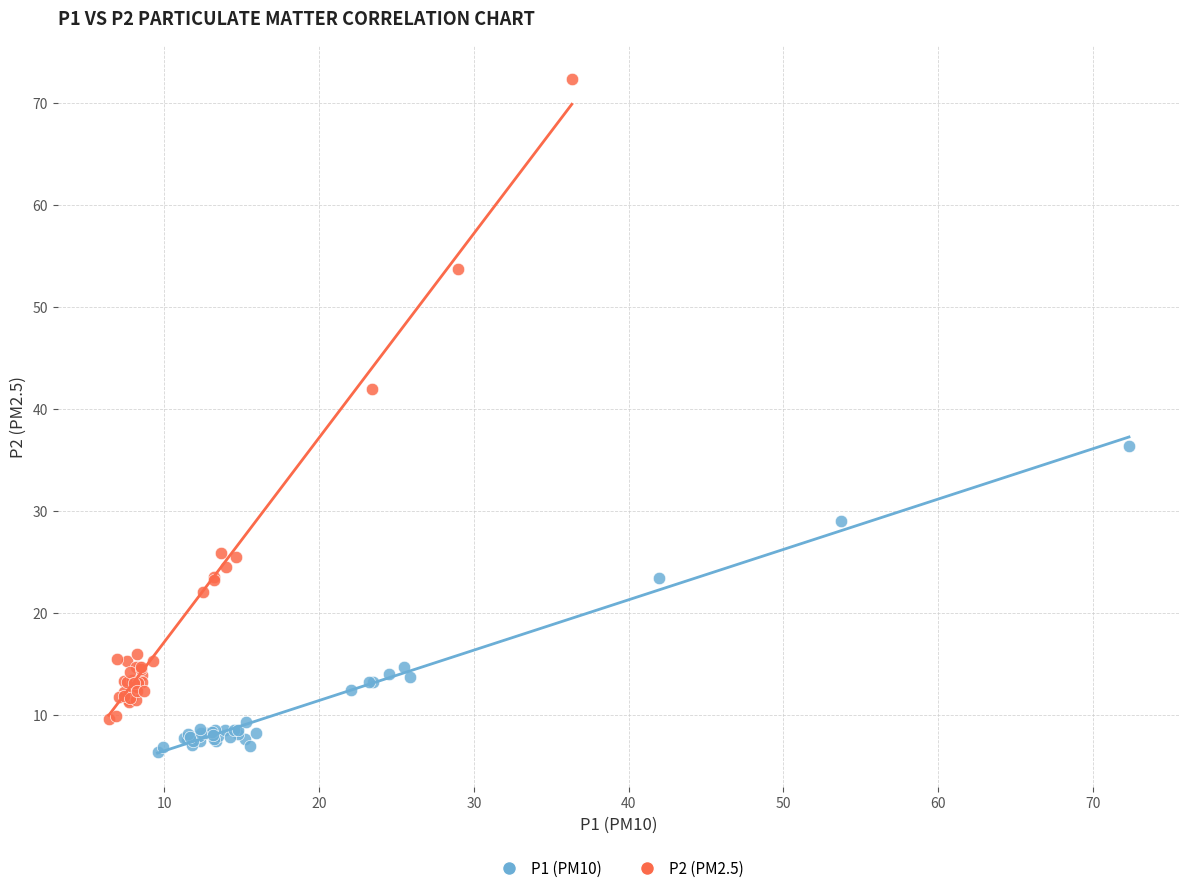

Which series reaches the maximum Y coordinate?

P2 (PM2.5)